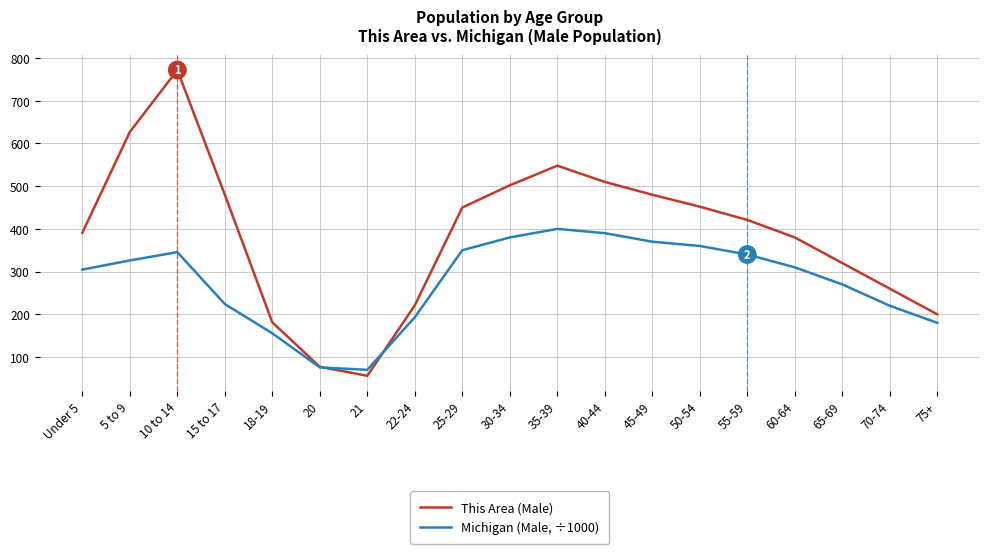

The Michigan (Male, ÷1000) series shows 174.8 at 65-69. True or false?

False